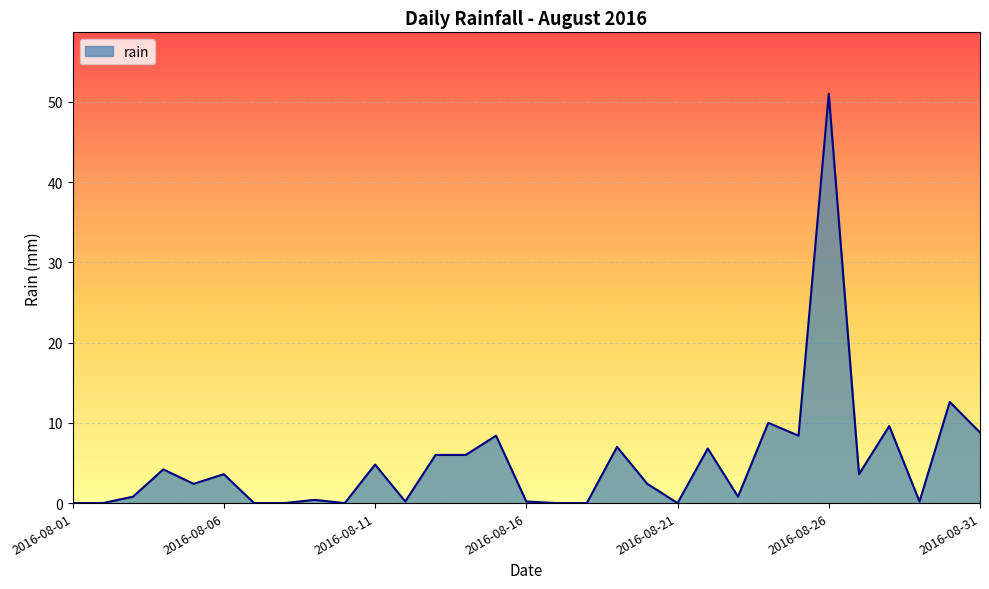

What is the greatest value displayed?

51.0